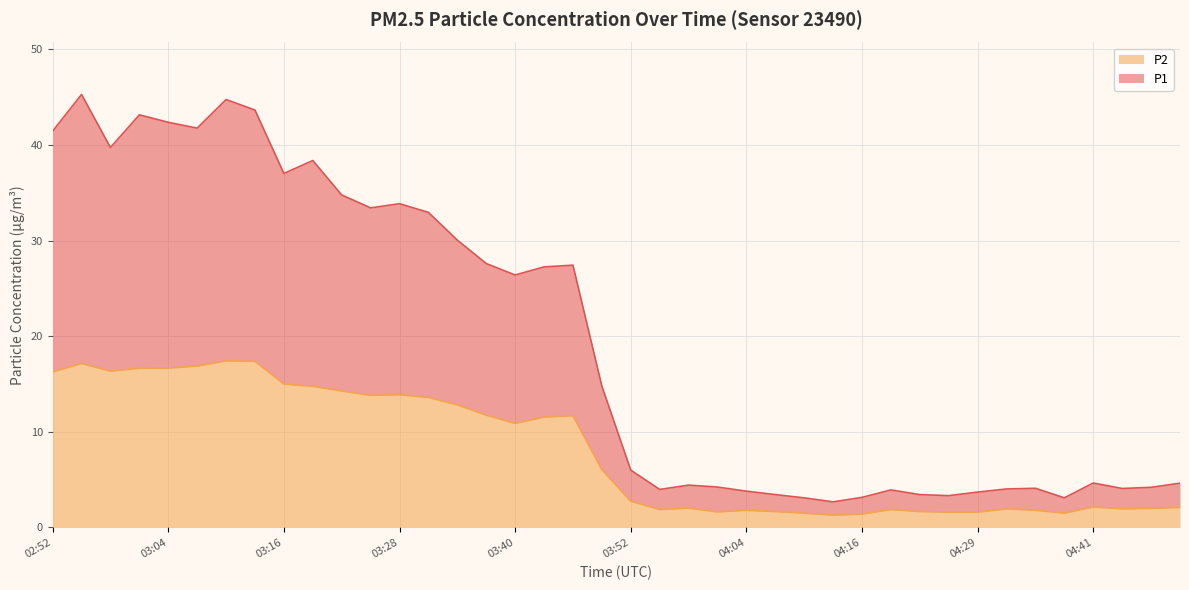

Is it true that P1 equals 3.4 at 04:22?

True